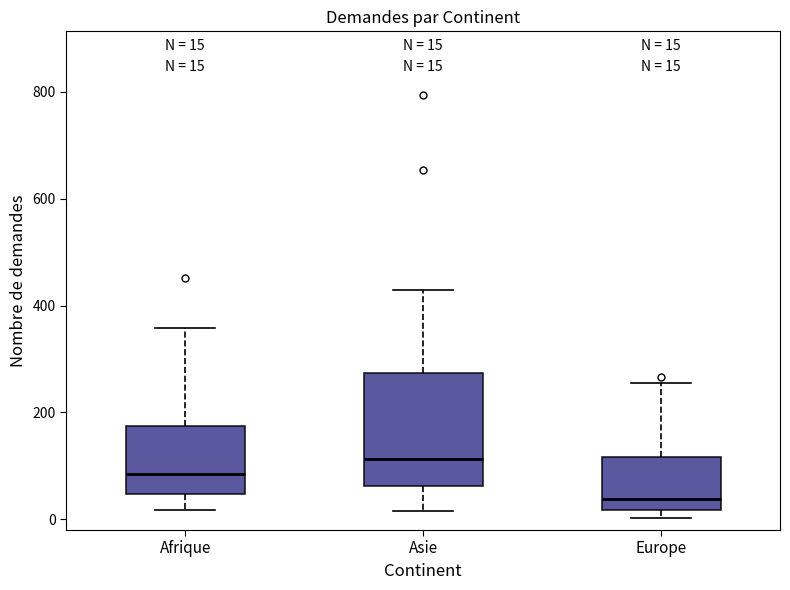

Which box is the tallest, from its lower edge to its upper edge?

Asie